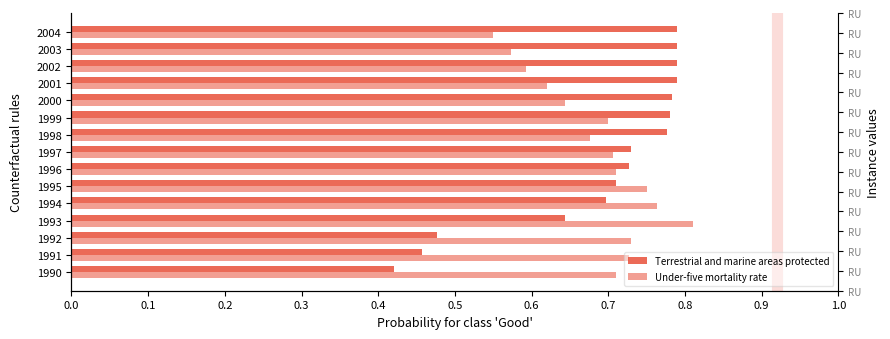

Are the bars grouped side by side (vs. stacked)?

Yes